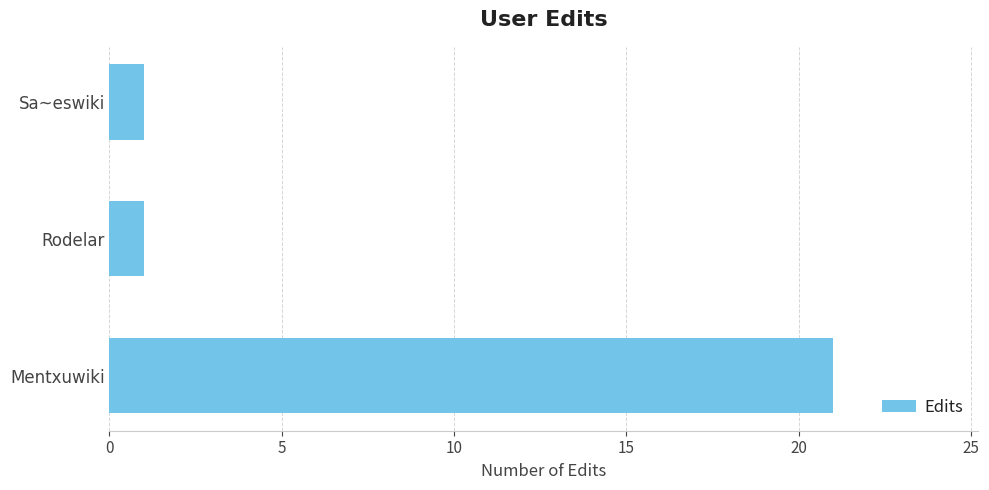

What is the greatest value displayed?

21